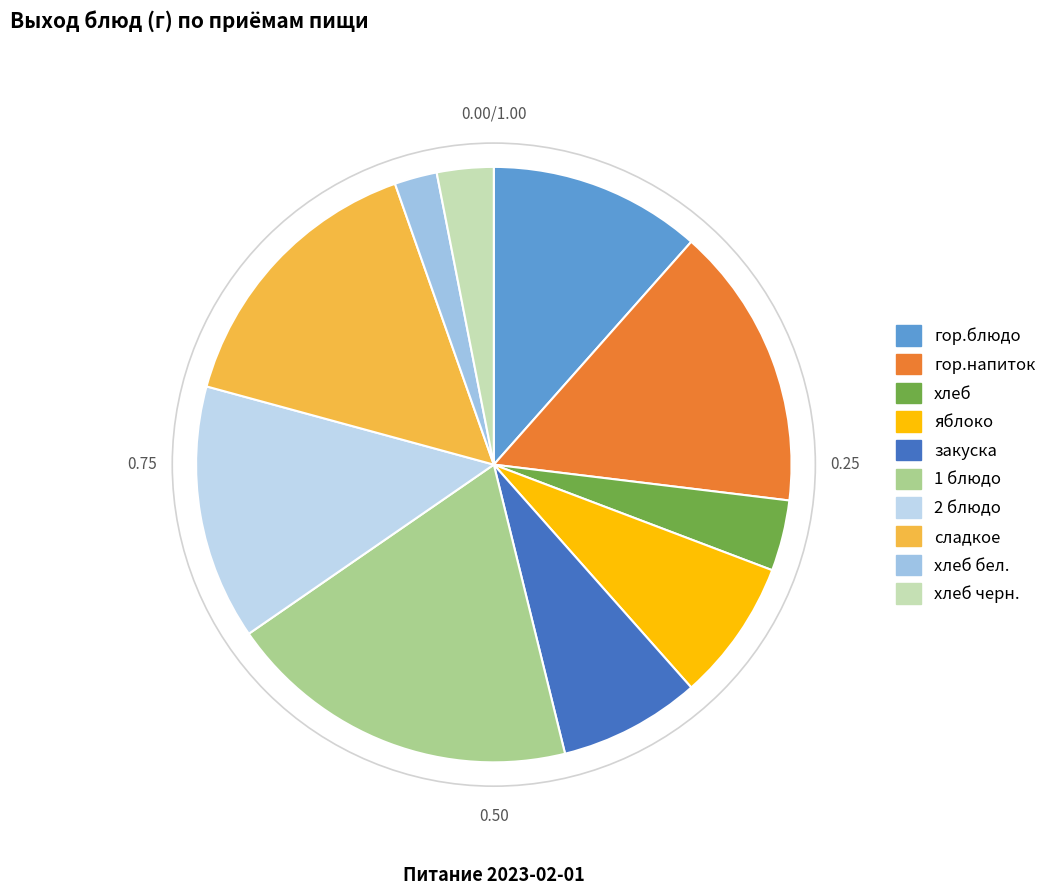

How many slices are in this pie chart?

10